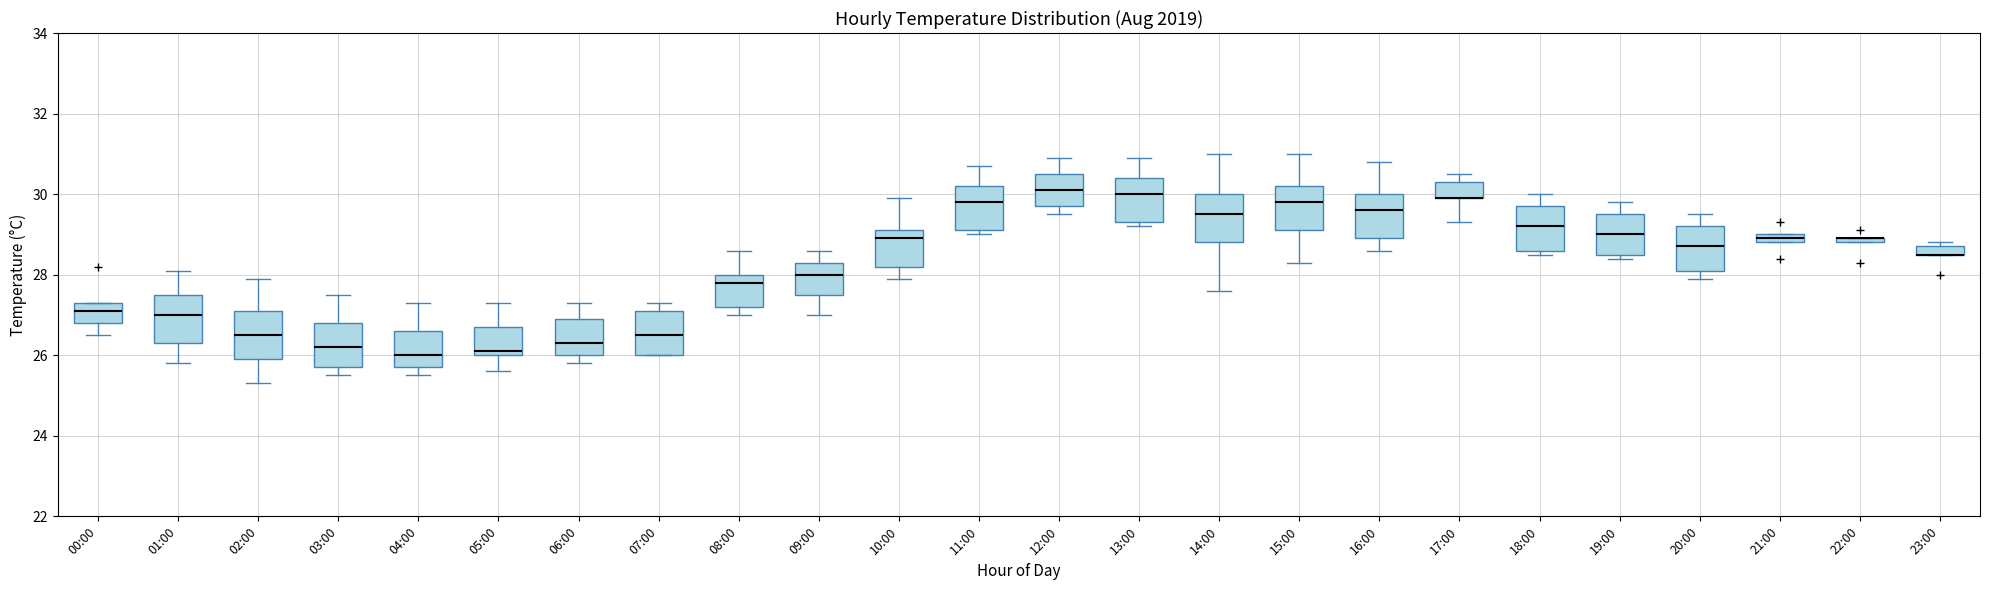

Where is the upper edge of the box for 19:00 on the y-axis? The values are not printed on the chart, so give them approximately, as read against the axis.

29.6